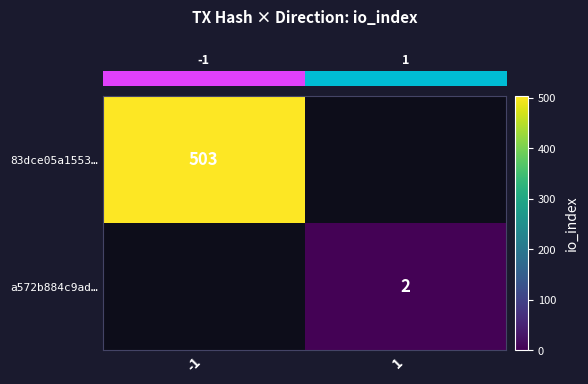

Read the row_1 value at 1.

2.0